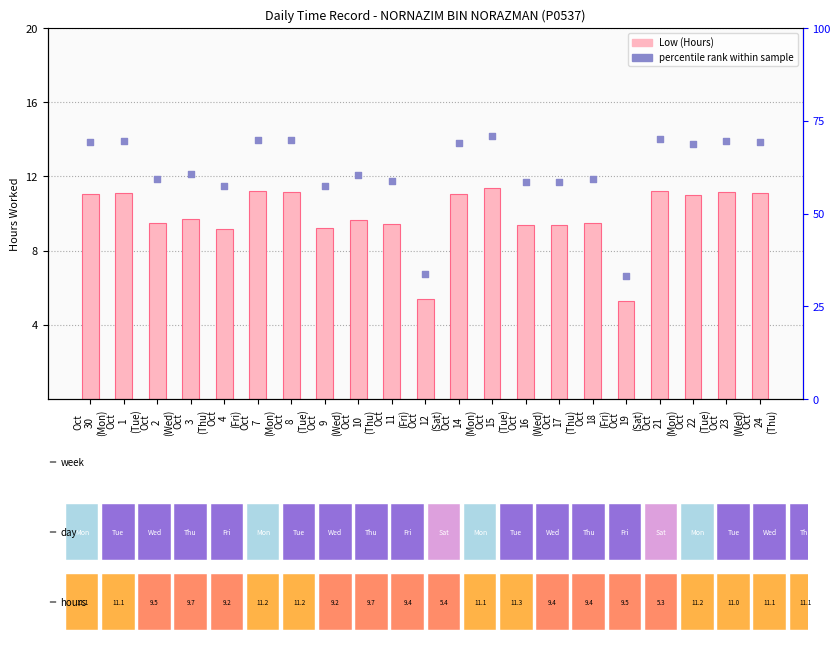

Which series contains the lowest Y value?

Low (Hours)